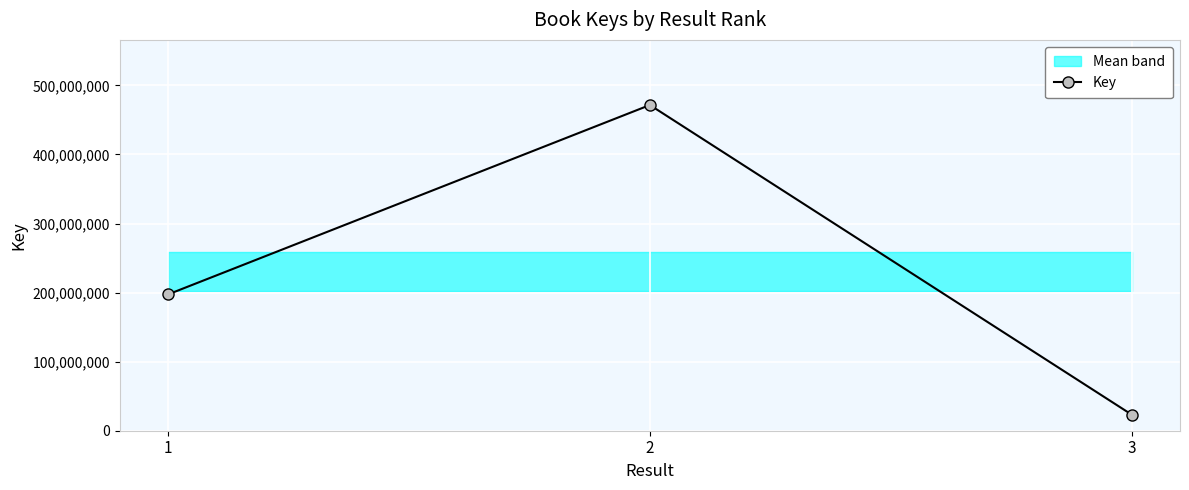

Count the values in the range 23195470 to 471633004.

3